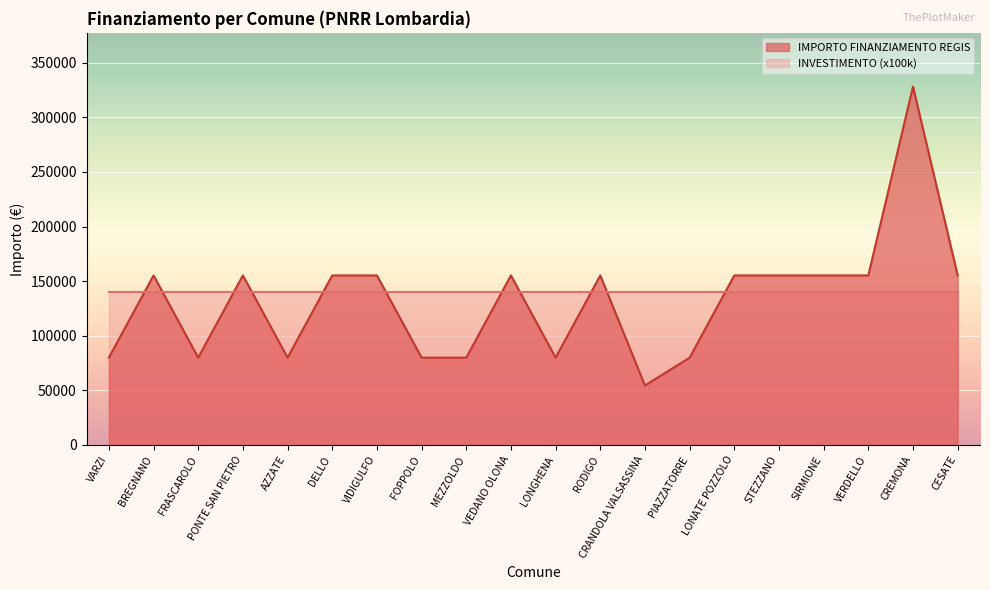

Which label corresponds to the largest value in the chart?

CREMONA